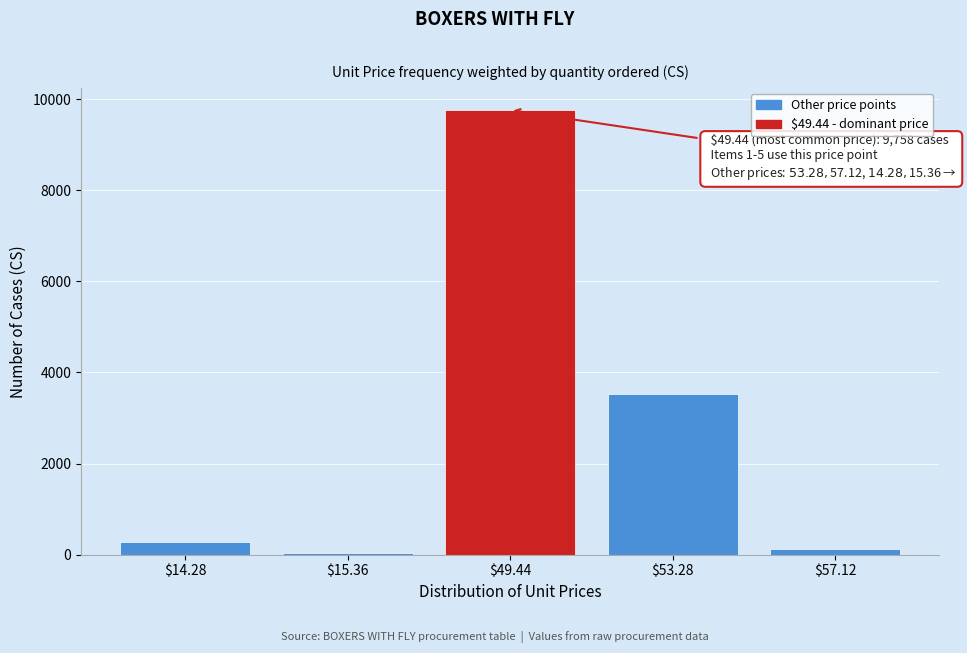

Reading left to right, list all the values displayed in this chart.

278	36	9758	3522	115